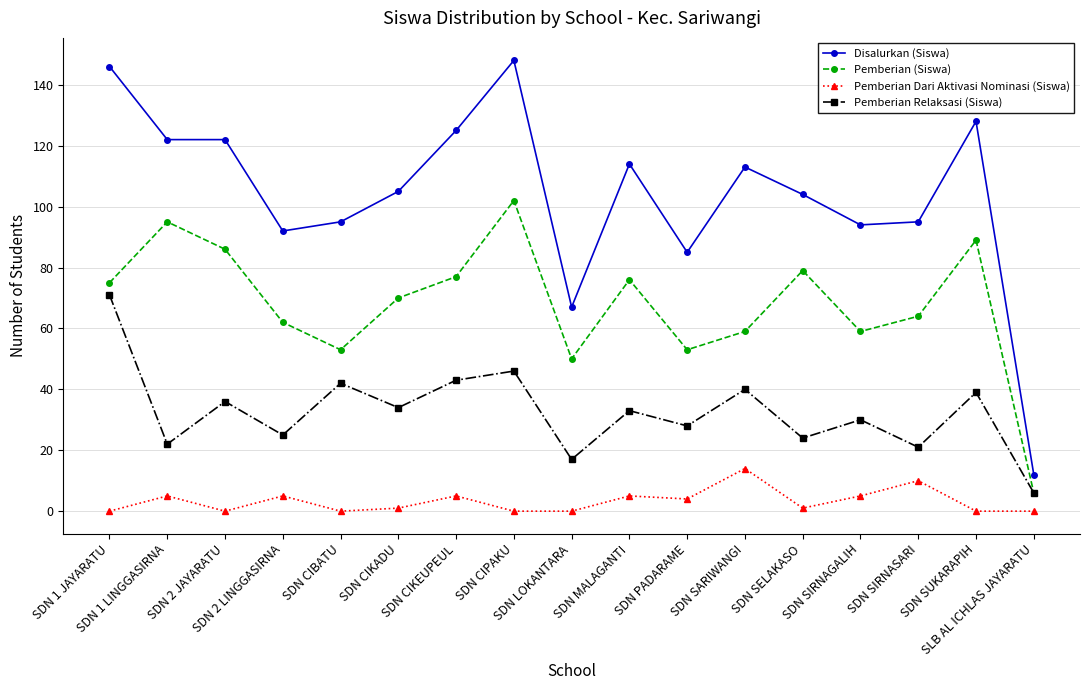

Which series has the largest range (max minus min)?

Disalurkan (Siswa)